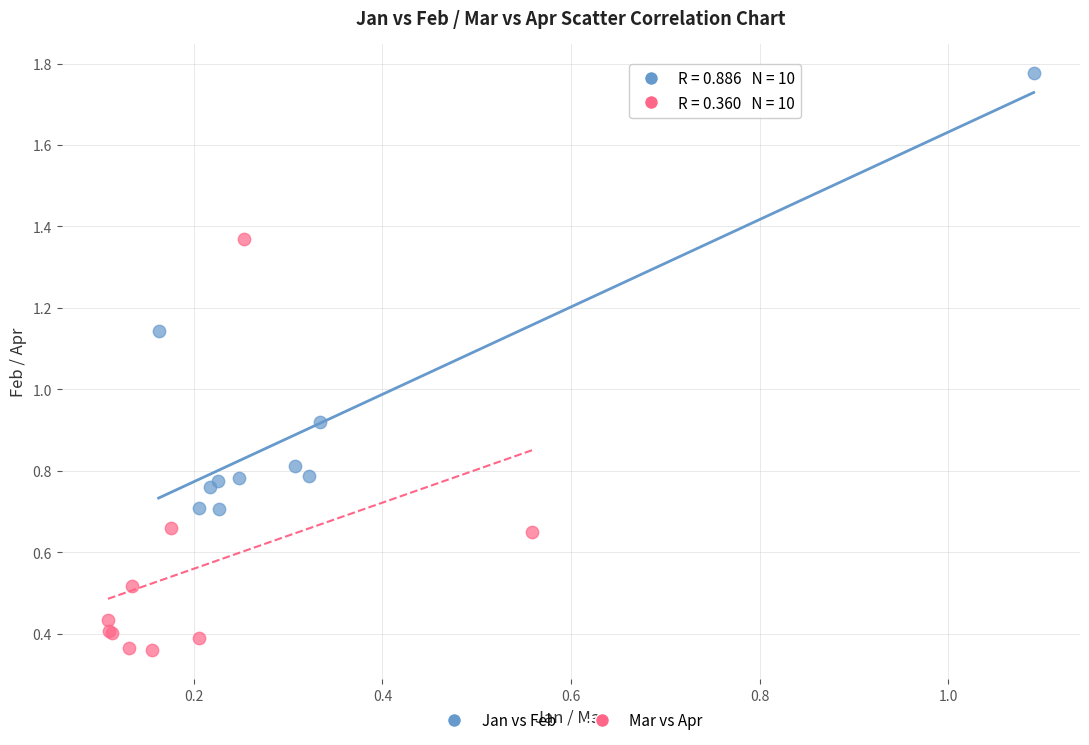

Which series contains the lowest Y value?

Mar vs Apr